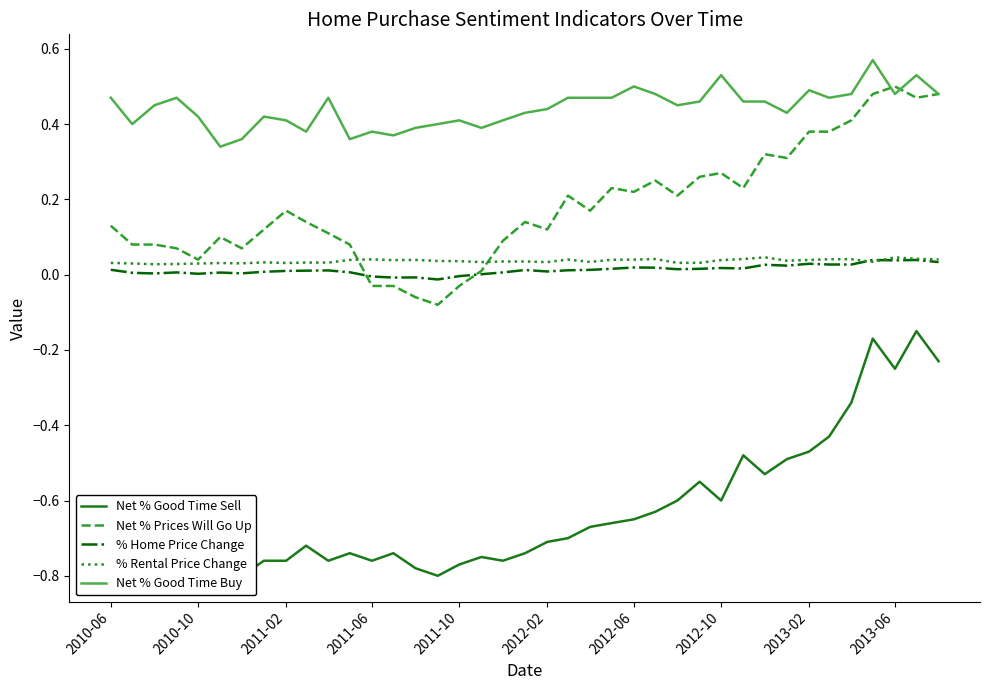

True or false: Net % Good Time Buy and % Home Price Change cross at least once.

False